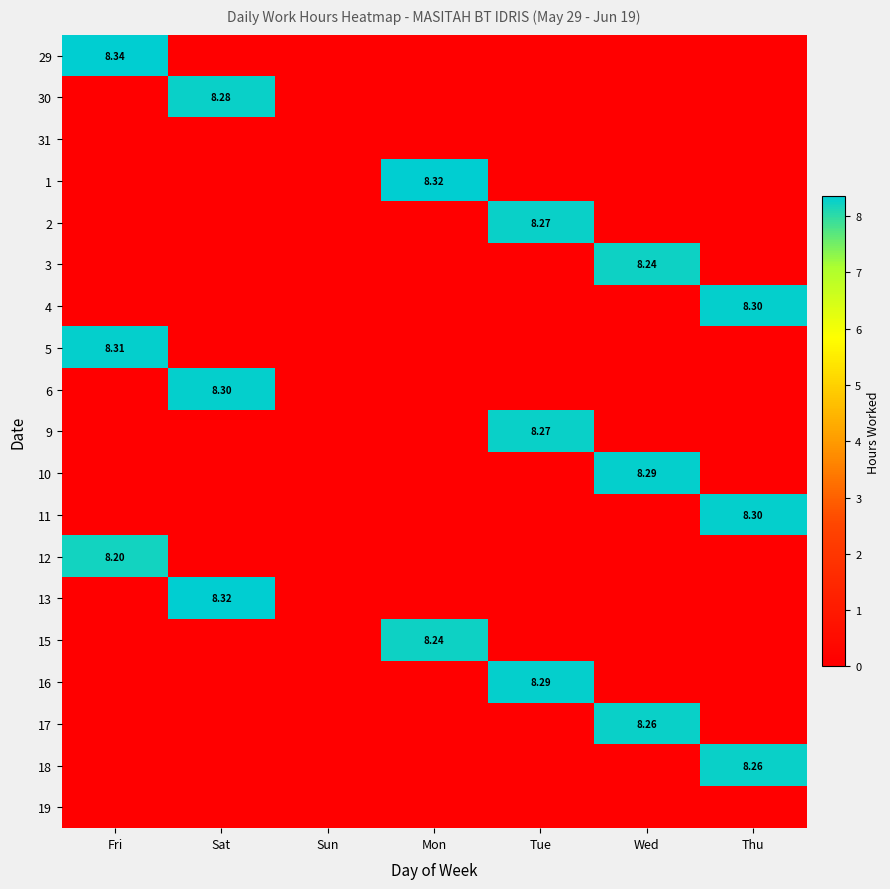

Is it true that 2 equals 0.0 at Sun?

True